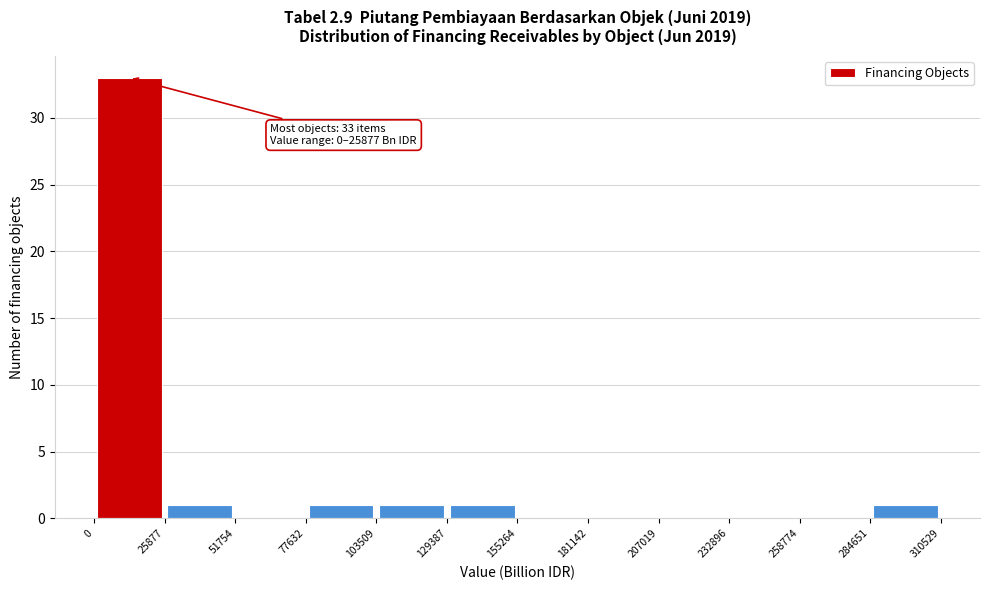

Over which range of the x-axis is the bar tallest?

0 to 25877